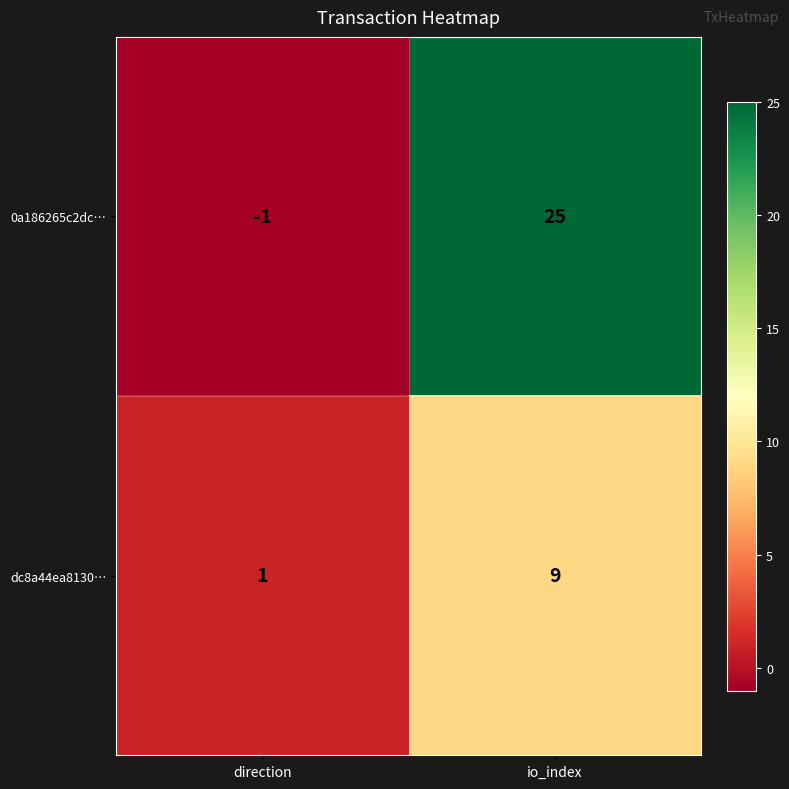

True or false: 0a186265c2dc… has a value of 25 at io_index.

True